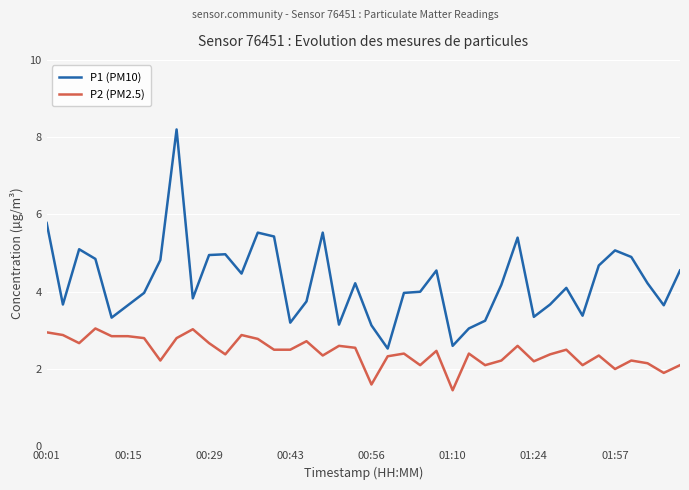

Which series has the largest total across all categories?

P1 (PM10)